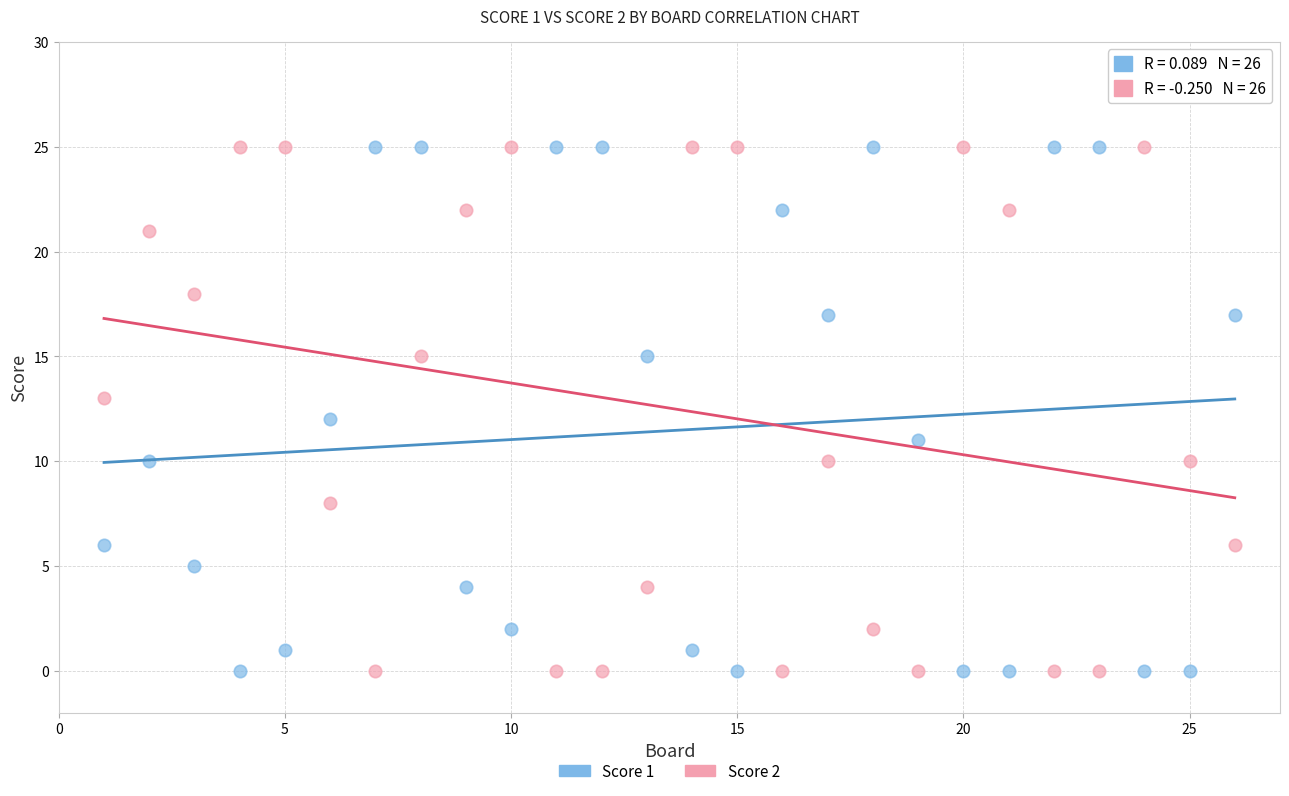

What is the X range (max minus min) for the scatter plot?

25